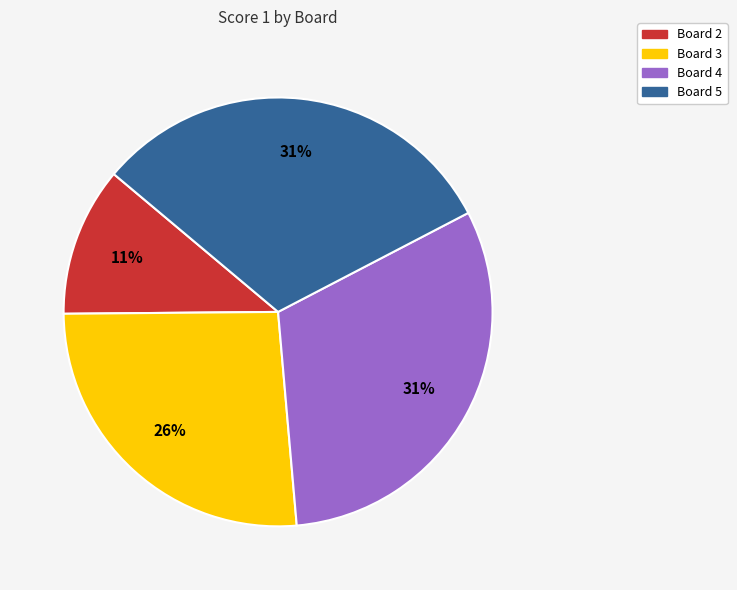

To the nearest percent, what is the difference between the largest and smallest slice percentages?

20%